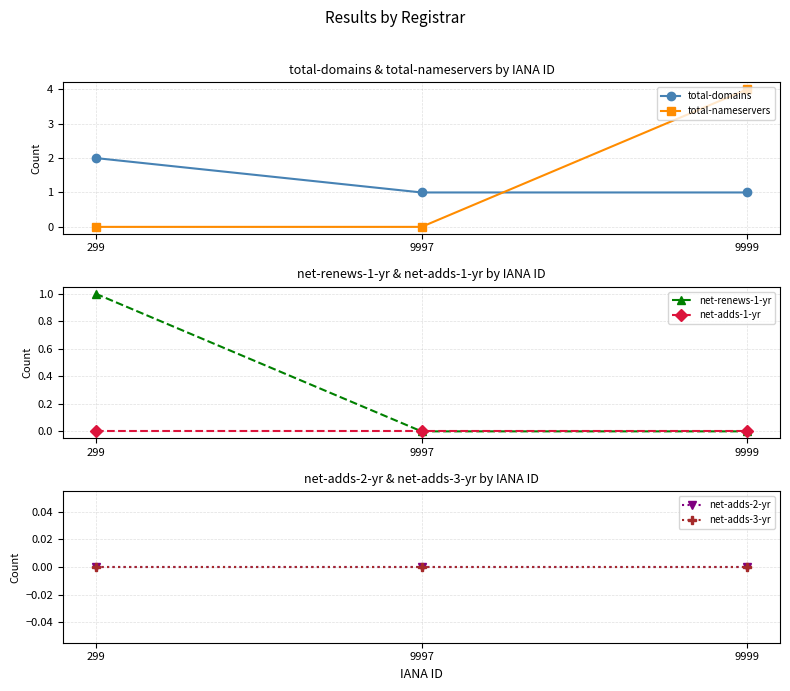

What is the difference between the maximum and minimum values in the total-nameservers series?

4